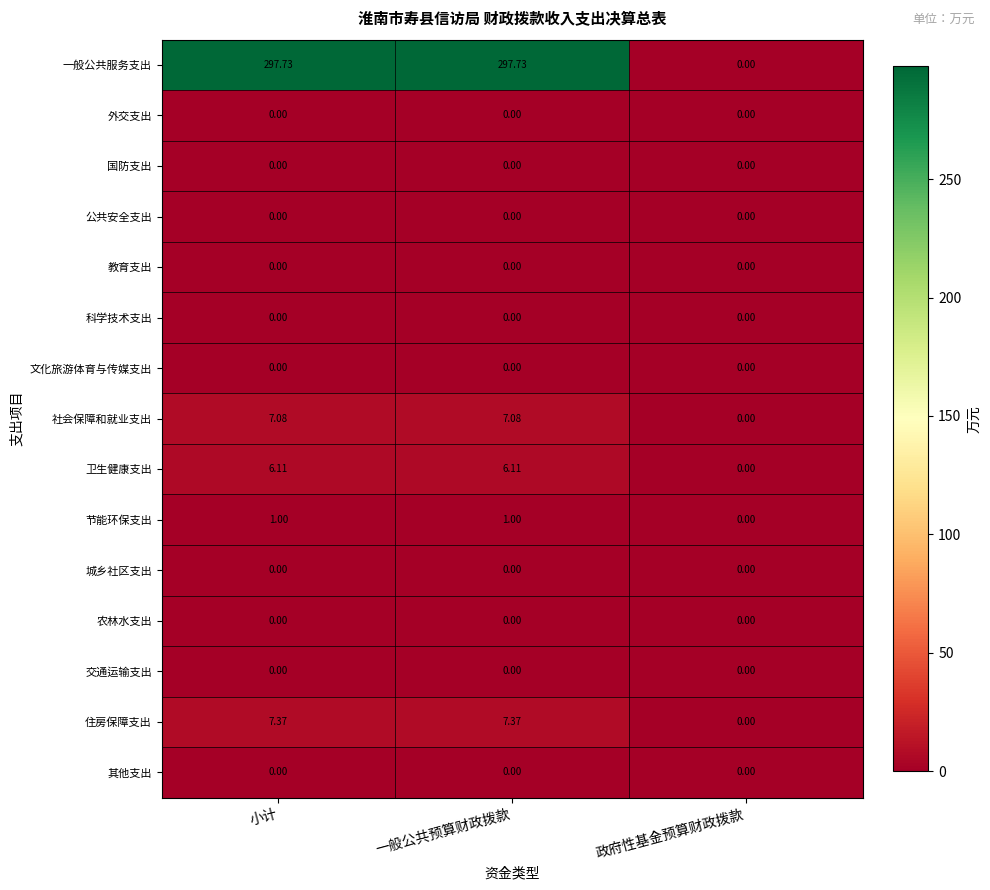

At which label does 一般公共服务支出 reach its minimum?

政府性基金预算财政拨款